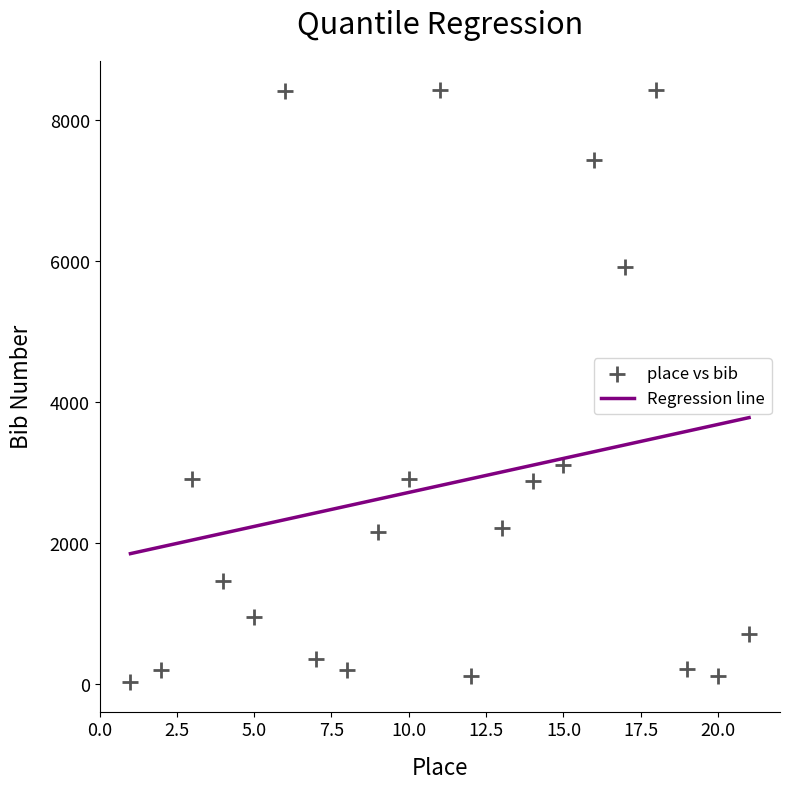

What is the range of X values (max minus min)?

20